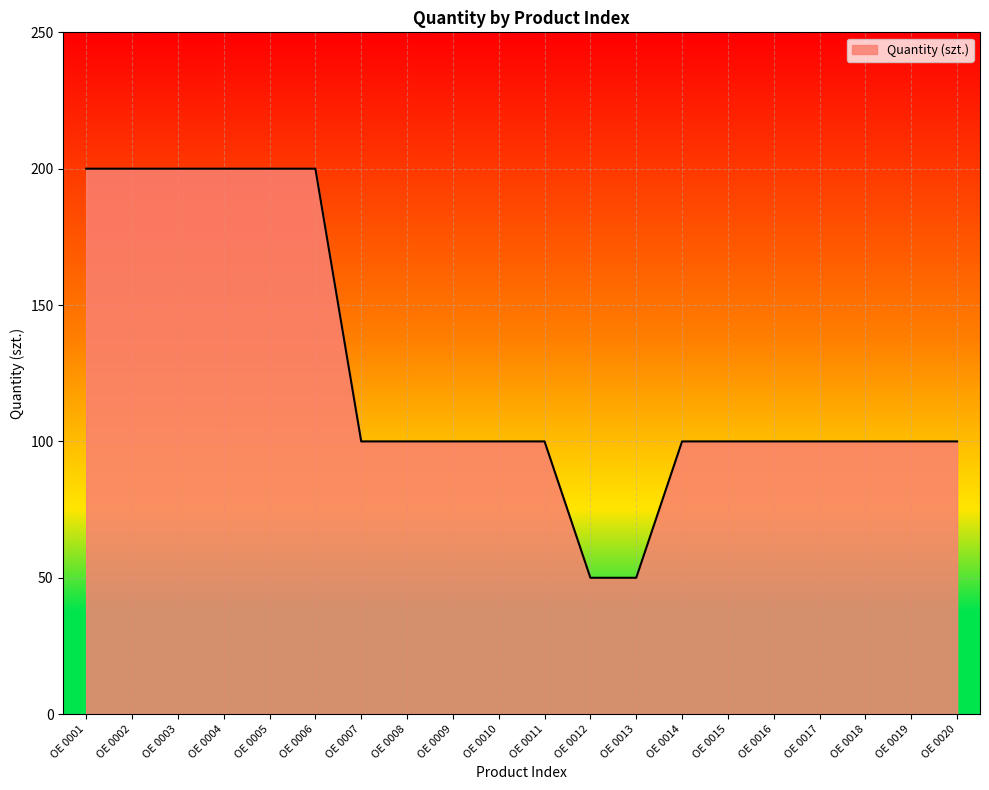

What is the smallest value displayed?

50